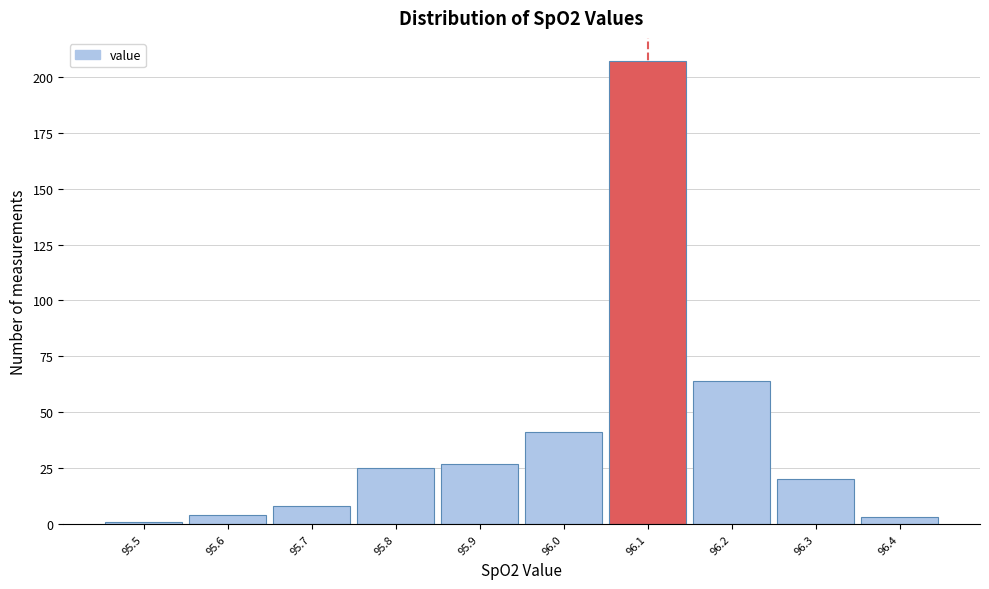

Over which range of the x-axis is the bar tallest?

96.05 to 96.15